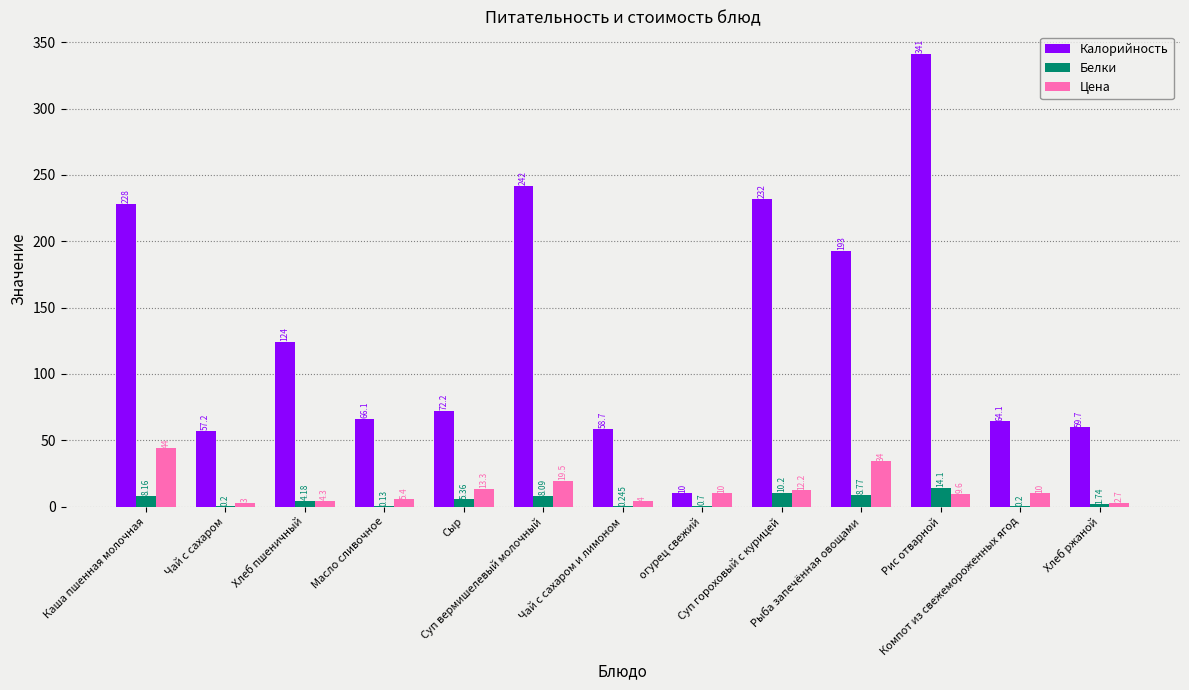

Which series has the largest total across all categories?

Калорийность